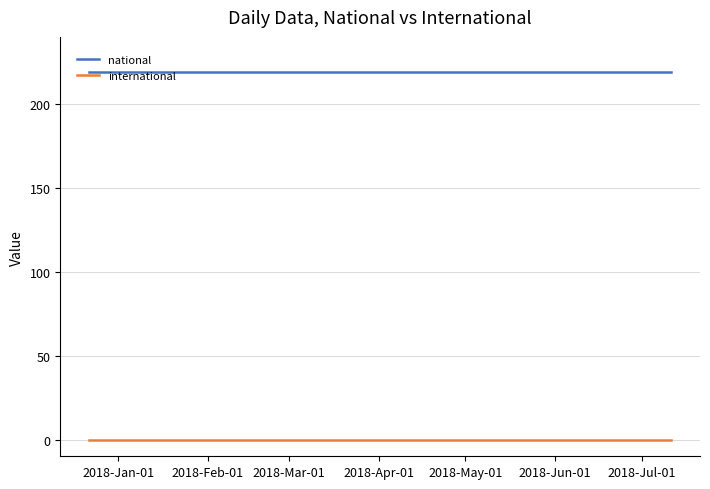

What is the greatest value displayed?

219